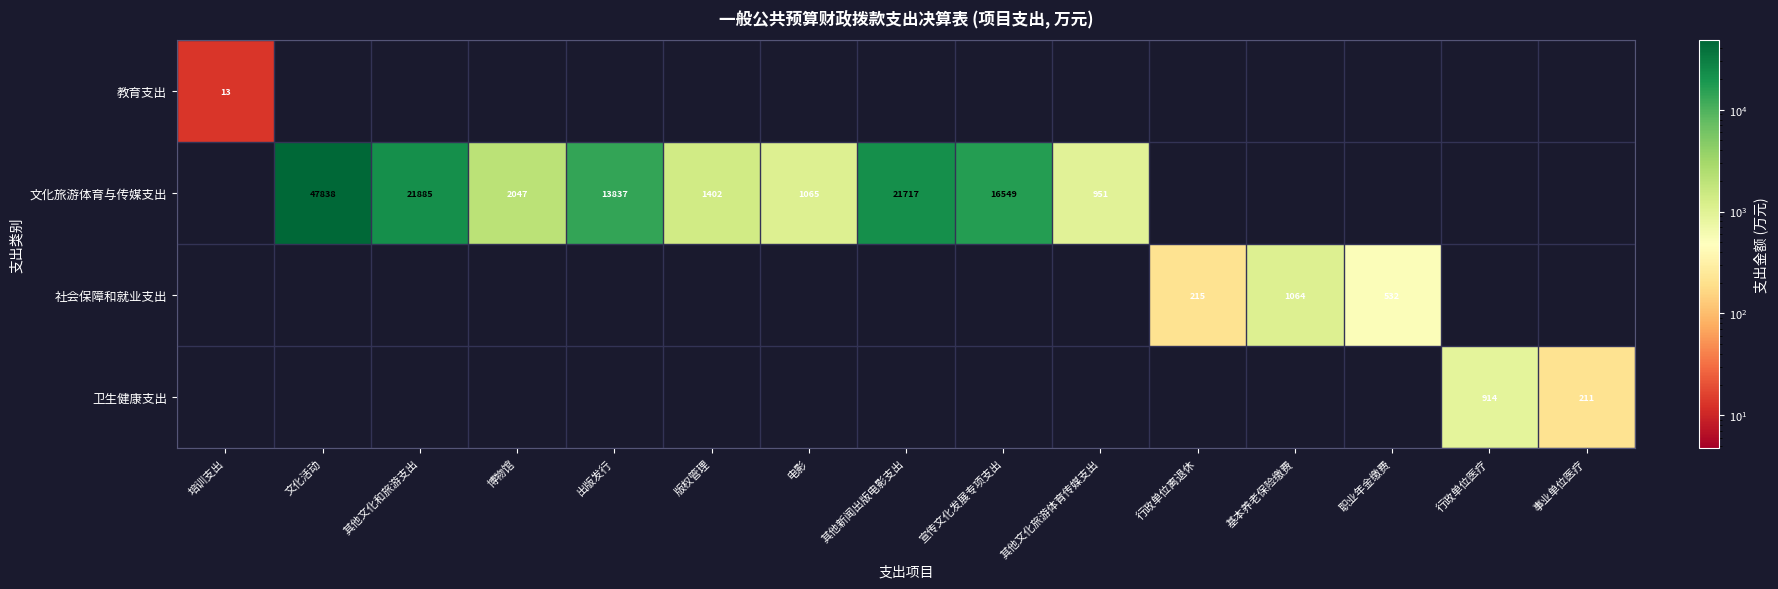

At how many categories does at least one series exceed 47348?

1